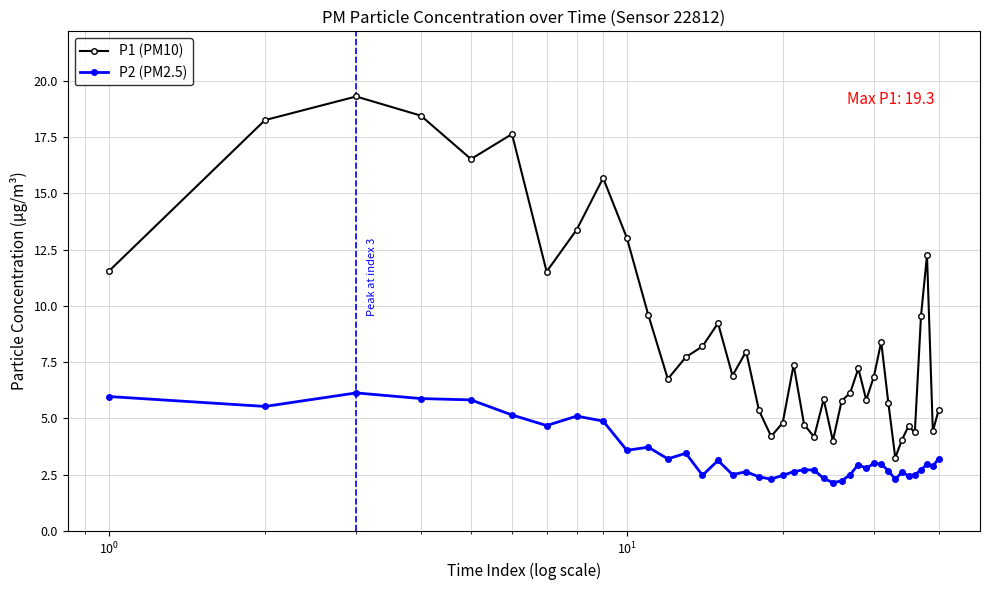

What is the highest value of the P1 (PM10) series?

19.3